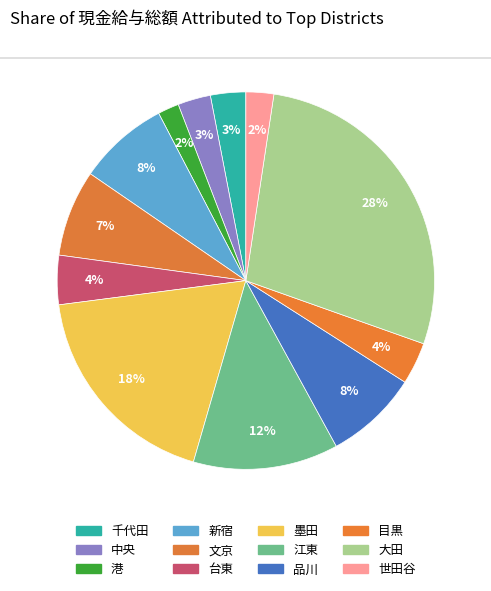

How many slices are in this pie chart?

12